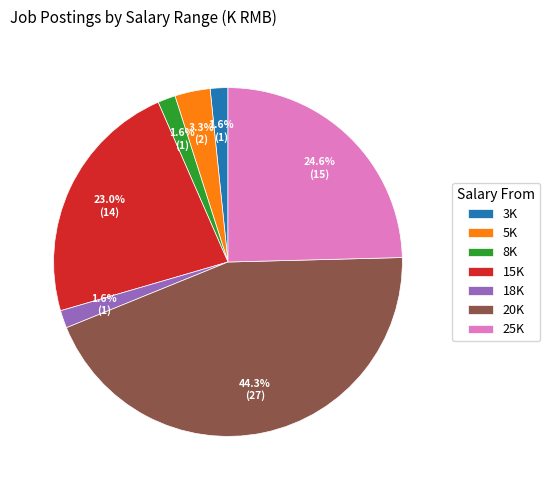

Count the number of slices in the pie.

7